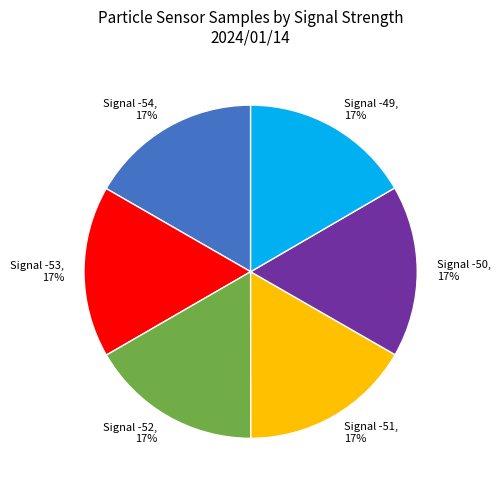

Count the number of slices in the pie.

6